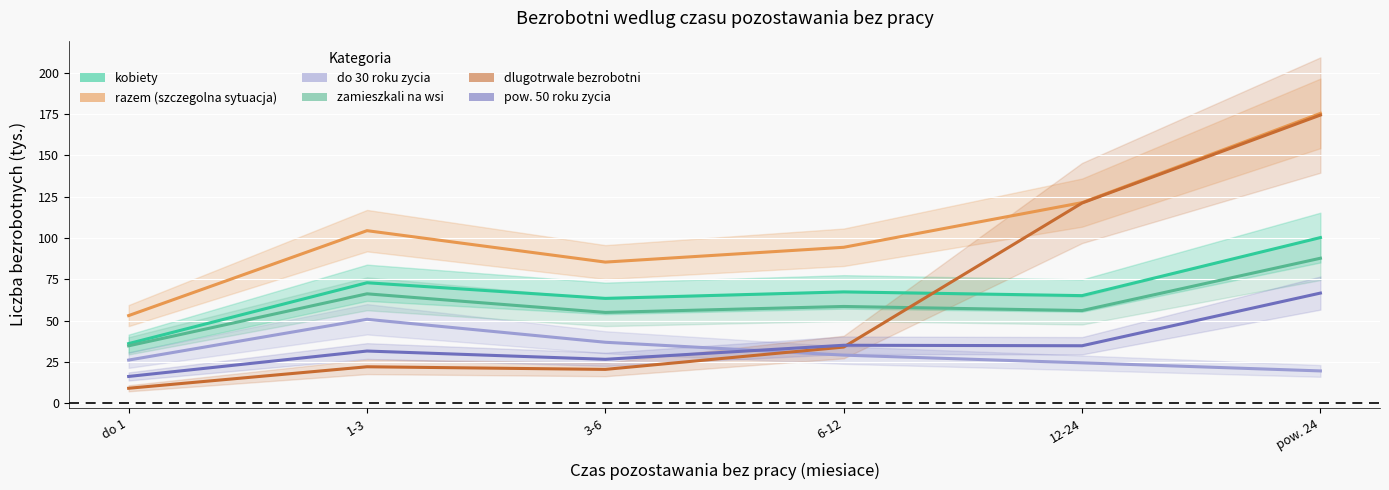

True or false: kobiety and dlugotrwale_bezrobotni intersect in this chart.

True